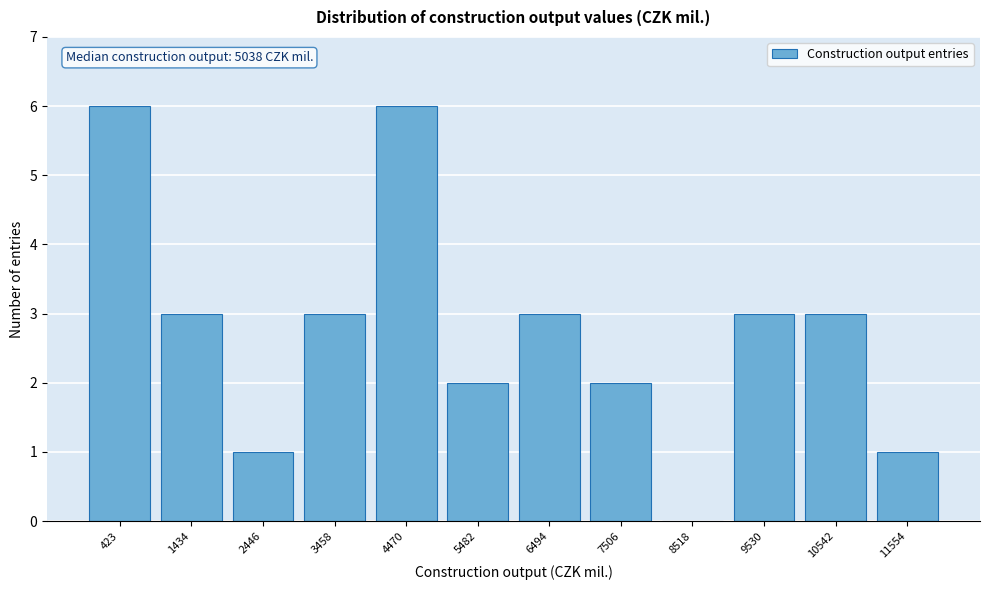

Reading left to right, list all the values displayed in this chart.

423=6	1434=3	2446=1	3458=3	4470=6	5482=2	6494=3	7506=2	8518=0	9530=3	10542=3	11554=1